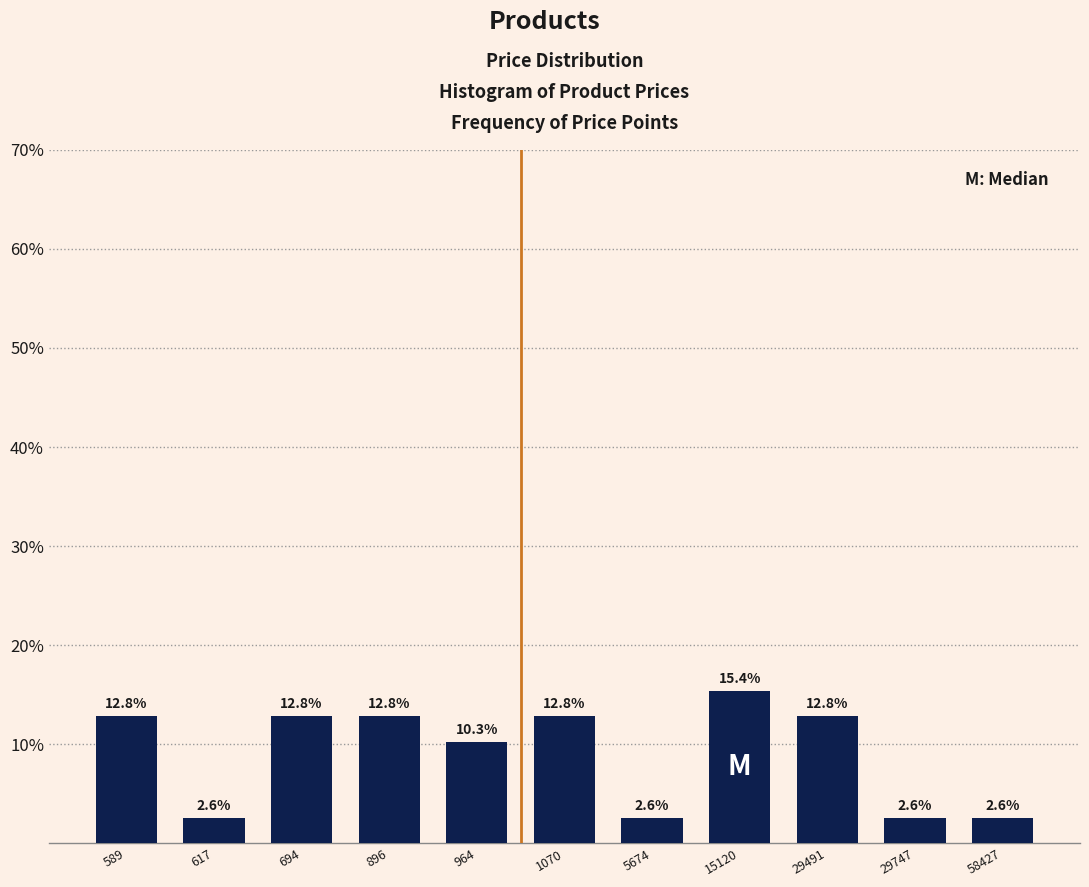

Reading left to right, list all the values displayed in this chart.

12.8	2.6	12.8	12.8	10.3	12.8	2.6	15.4	12.8	2.6	2.6